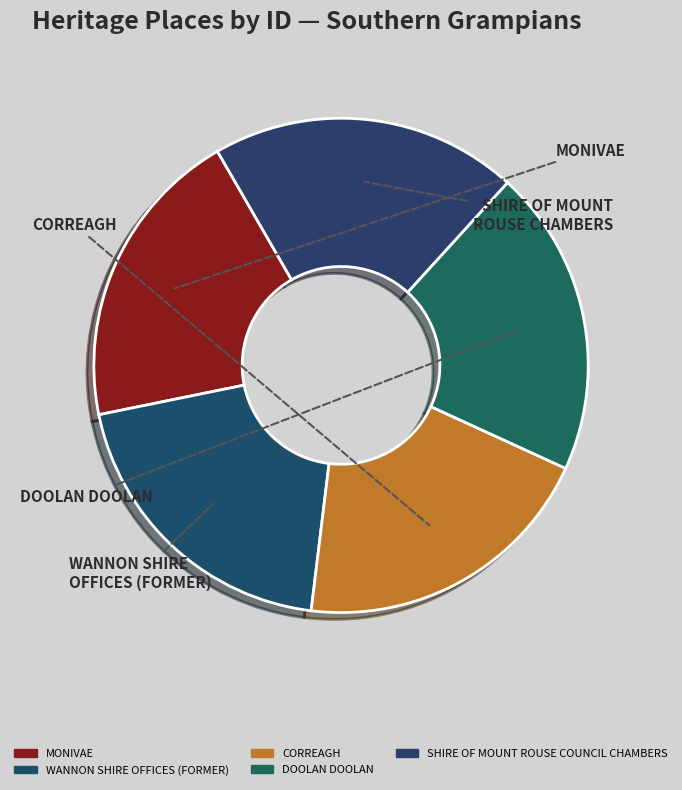

Count the number of slices in the pie.

5